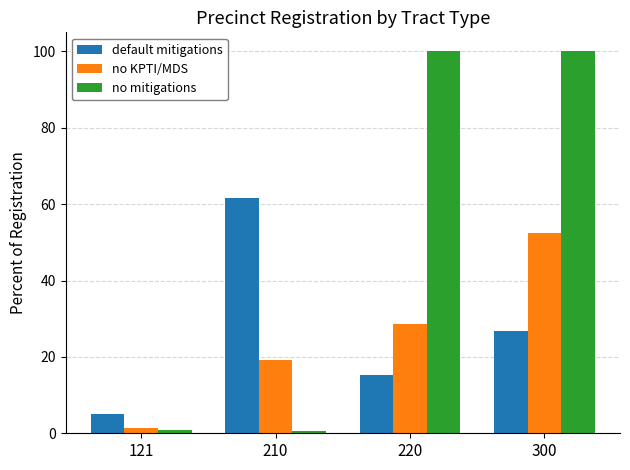

Is the value of no mitigations at 300 greater than the value of no KPTI/MDS at 300?

Yes